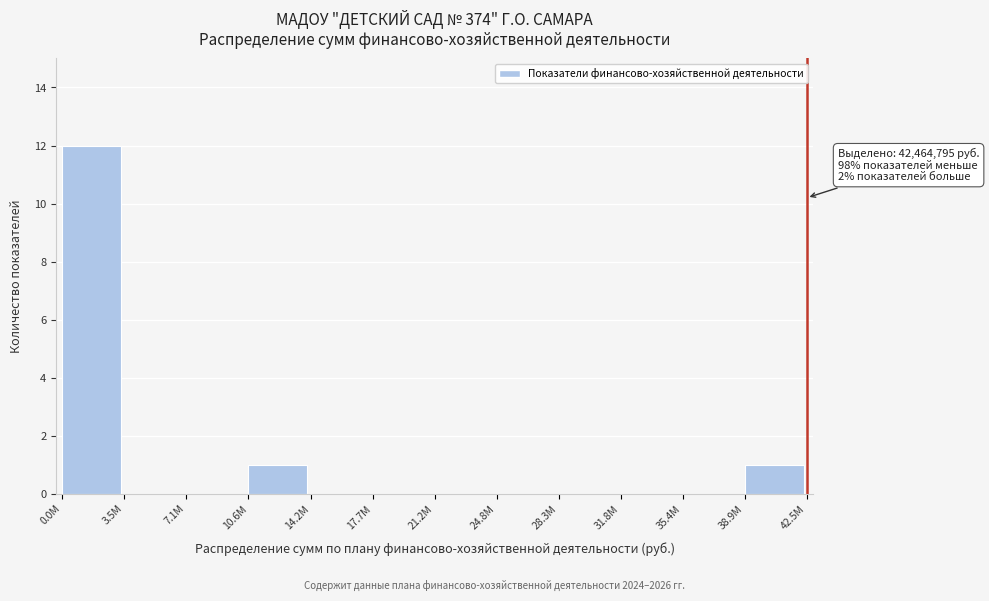

Reading left to right, transcribe all the data shown in this chart.

0.0M=12	3.5M=0	7.1M=0	10.6M=1	14.2M=0	17.7M=0	21.2M=0	24.8M=0	28.3M=0	31.8M=0	35.4M=0	38.9M=1